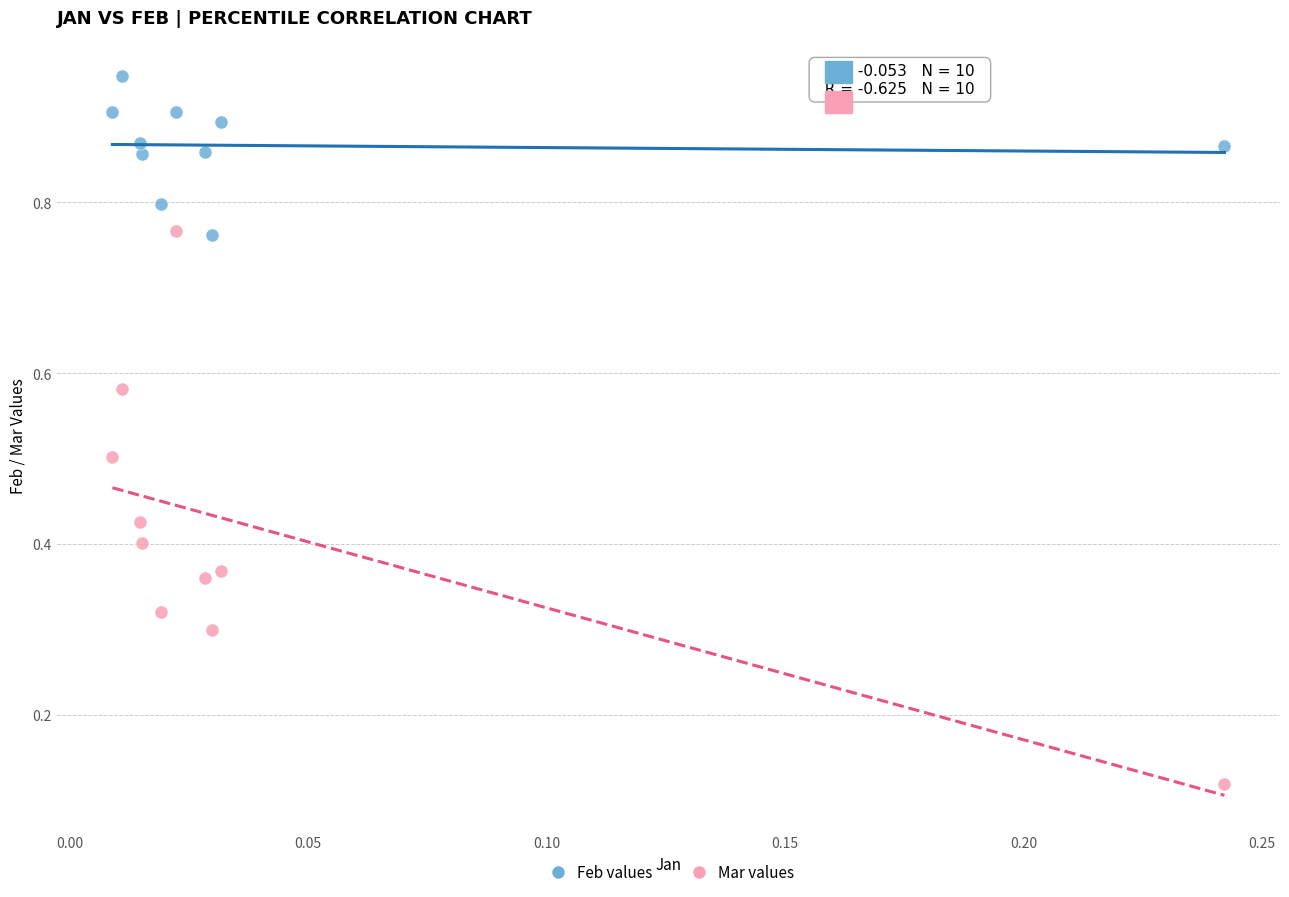

Which series reaches the minimum Y coordinate?

Mar values